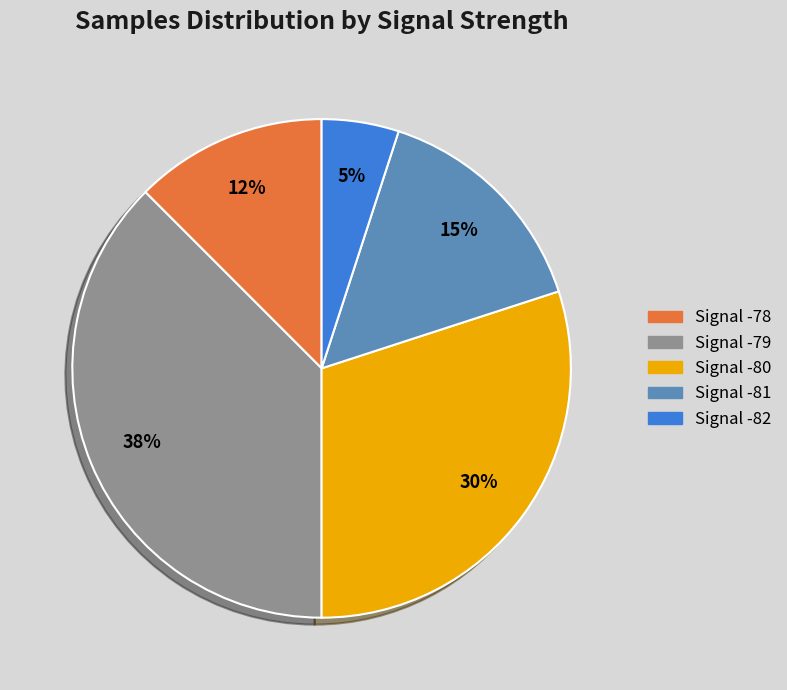

Does any single category account for the majority?

No